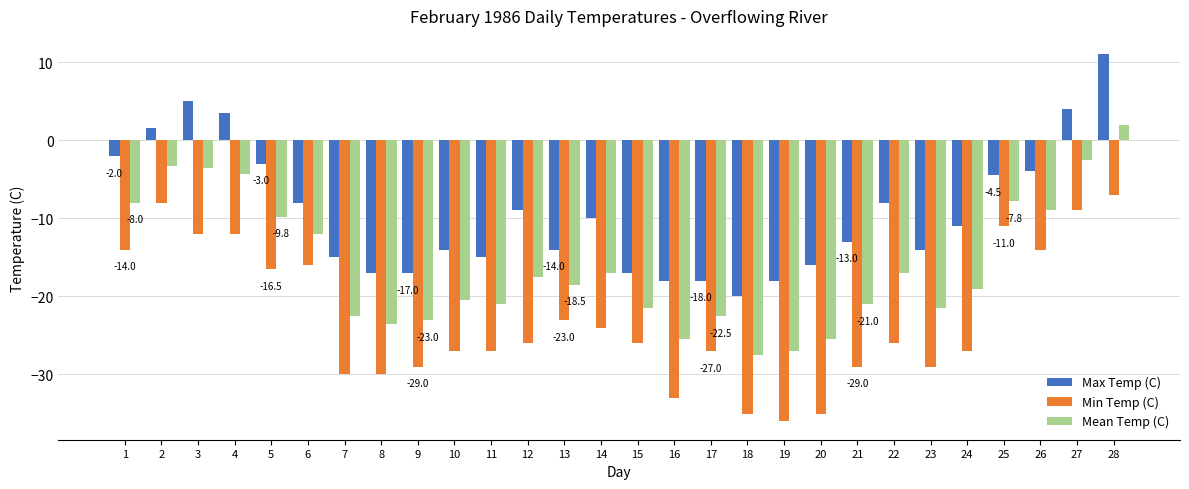

Which series has the widest spread of values?

Max Temp (C)